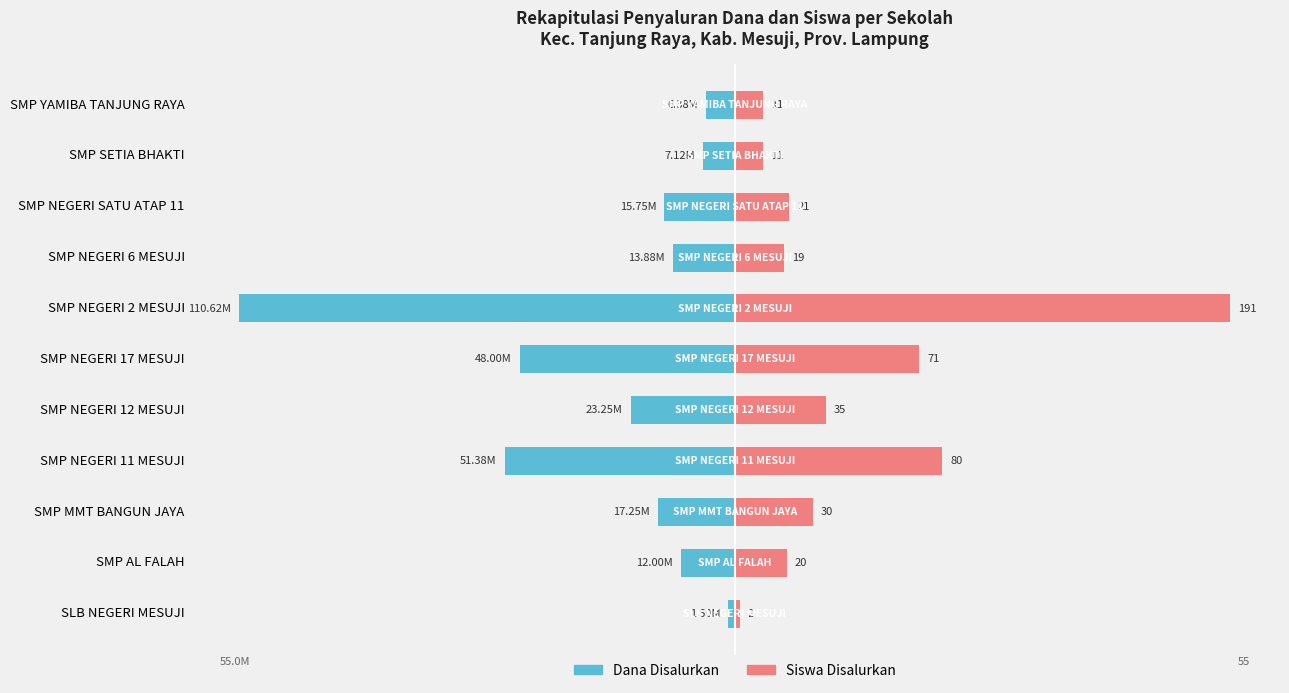

List the labels in order of Dana Disalurkan value, smallest first.

SMP NEGERI 2 MESUJI, SMP NEGERI 11 MESUJI, SMP NEGERI 17 MESUJI, SMP NEGERI 12 MESUJI, SMP MMT BANGUN JAYA, SMP NEGERI SATU ATAP 11, SMP NEGERI 6 MESUJI, SMP AL FALAH, SMP SETIA BHAKTI, SMP YAMIBA TANJUNG RAYA, SLB NEGERI MESUJI